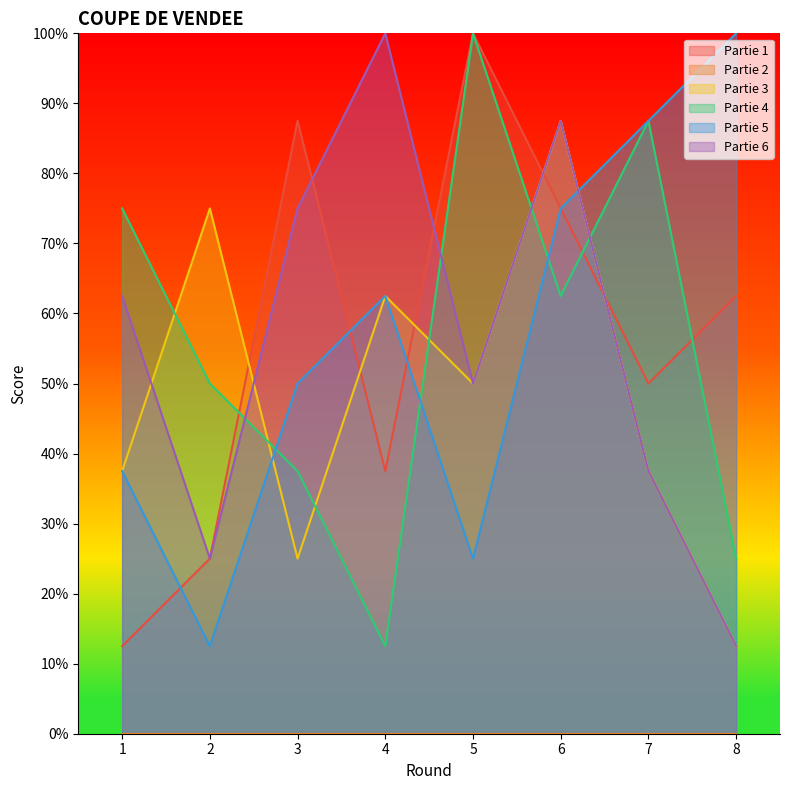

Reading left to right, what are all the values shown in this chart?

Partie 1: 1=12.5	2=25.0	3=87.5	4=37.5	5=100.0	6=75.0	7=50.0	8=62.5
Partie 3: 1=37.5	2=75.0	3=25.0	4=62.5	5=50.0	6=87.5	7=37.5	8=12.5
Partie 4: 1=75.0	2=50.0	3=37.5	4=12.5	5=100.0	6=62.5	7=87.5	8=25.0
Partie 5: 1=37.5	2=12.5	3=50.0	4=62.5	5=25.0	6=75.0	7=87.5	8=100.0
Partie 6: 1=62.5	2=25.0	3=75.0	4=100.0	5=50.0	6=87.5	7=37.5	8=12.5